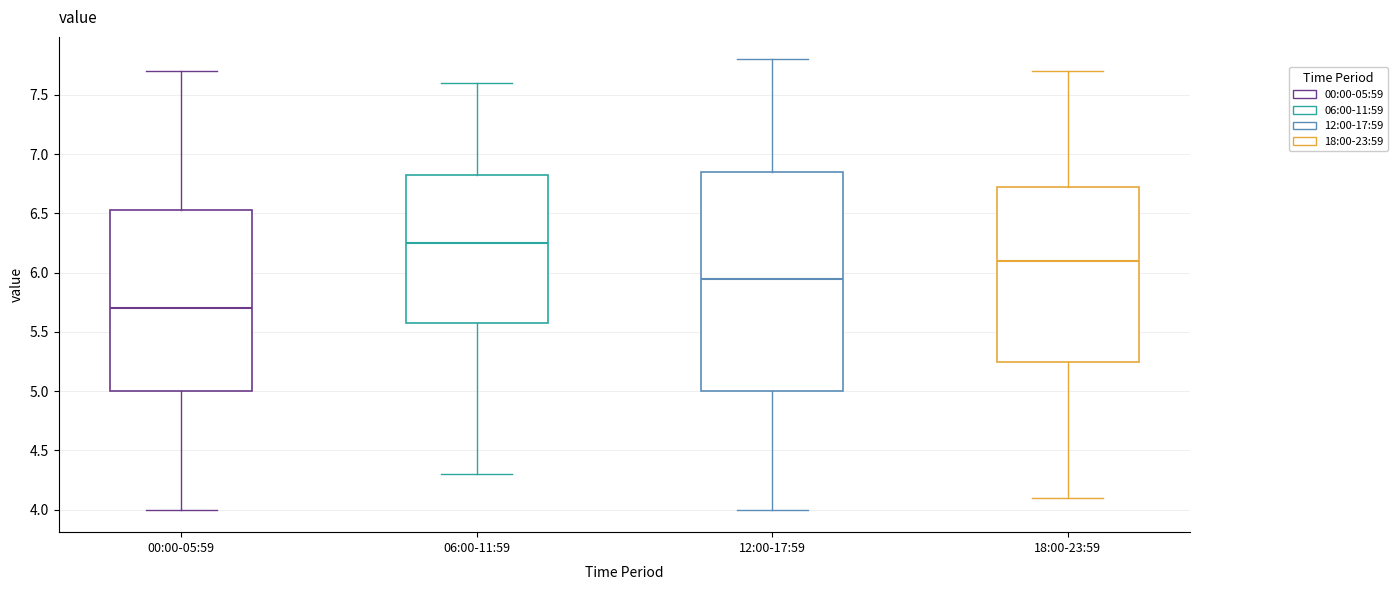

Reading left to right, transcribe this box plot: for each box, give where its median line is, the range the box spans, and where its two whiskers end, as read against the y-axis. The values are not printed on the chart, so give them approximately, as read against the axis.

00:00-05:59: median 5.70, box 5.00 to 6.55, whiskers 4.00 to 7.70
06:00-11:59: median 6.25, box 5.60 to 6.85, whiskers 4.30 to 7.60
12:00-17:59: median 5.95, box 5.00 to 6.85, whiskers 4.00 to 7.80
18:00-23:59: median 6.10, box 5.25 to 6.75, whiskers 4.10 to 7.70